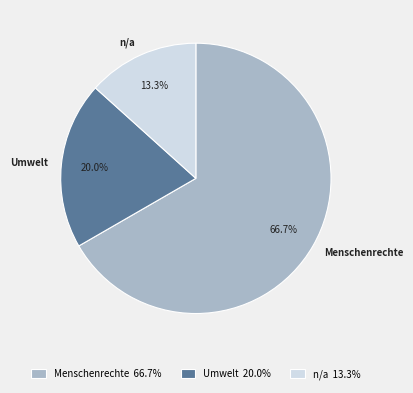

Which slice is the largest?

Menschenrechte